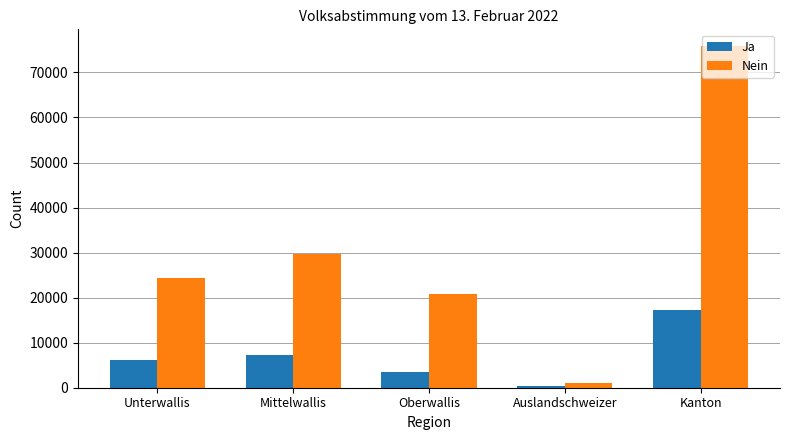

Count the number of categories in the chart.

5